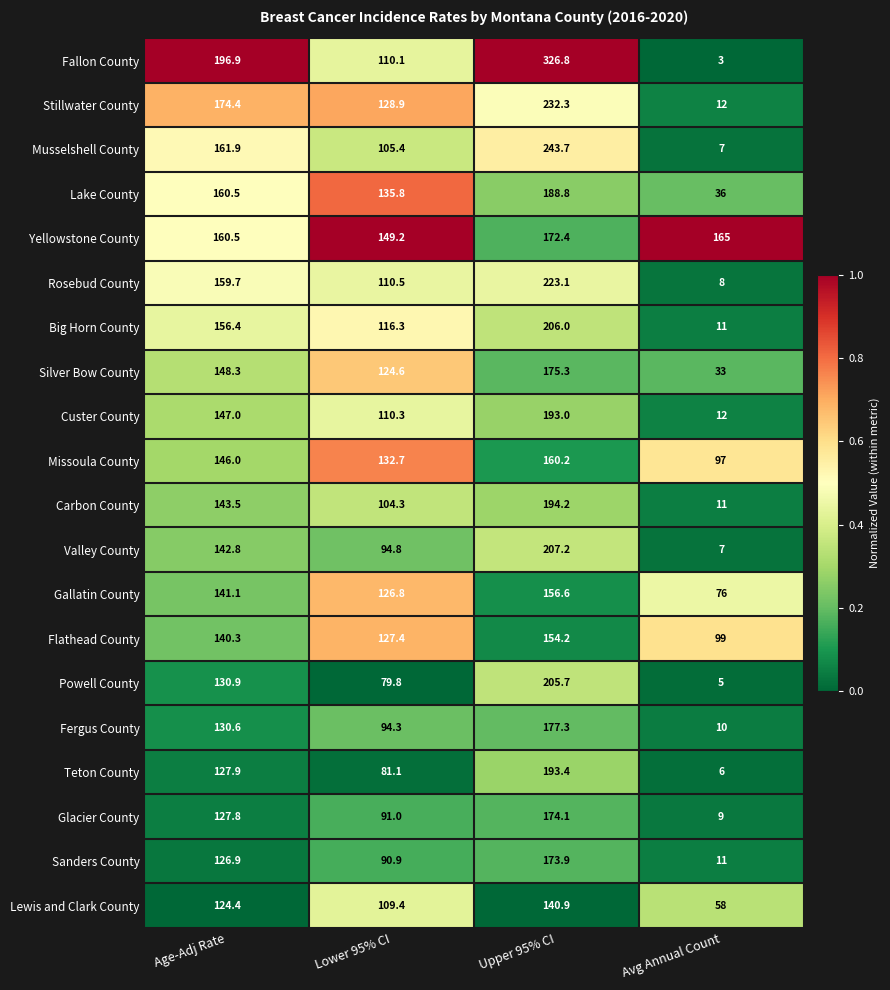

Count the number of categories in the chart.

4